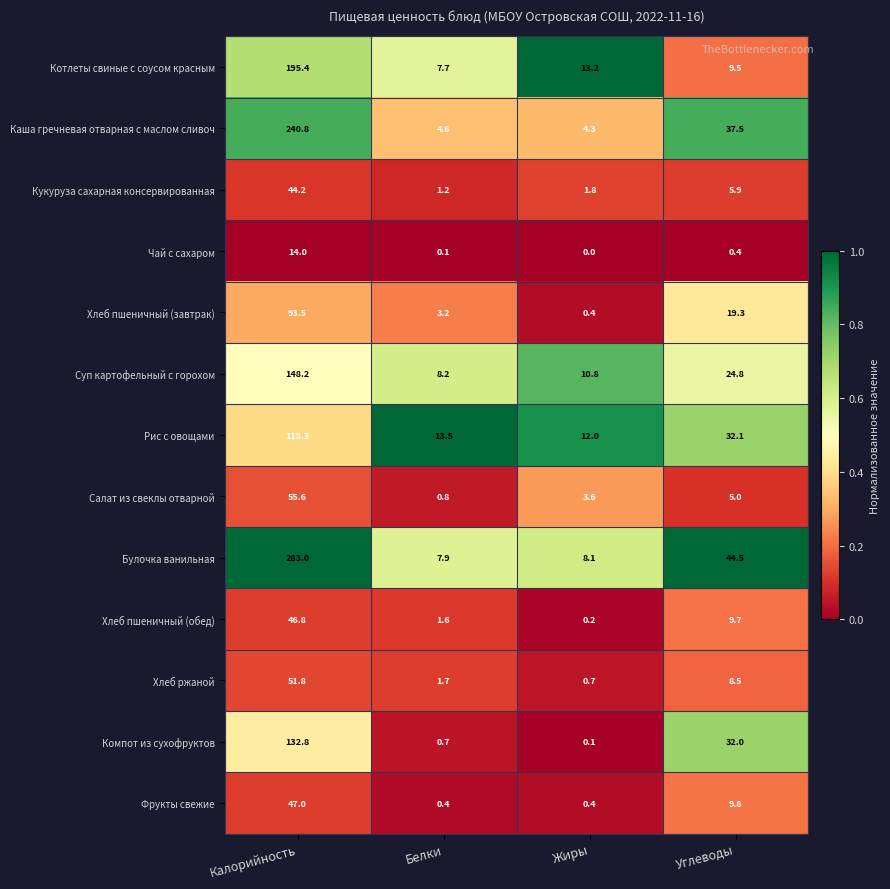

At which category does the chart reach its minimum across all series?

Жиры